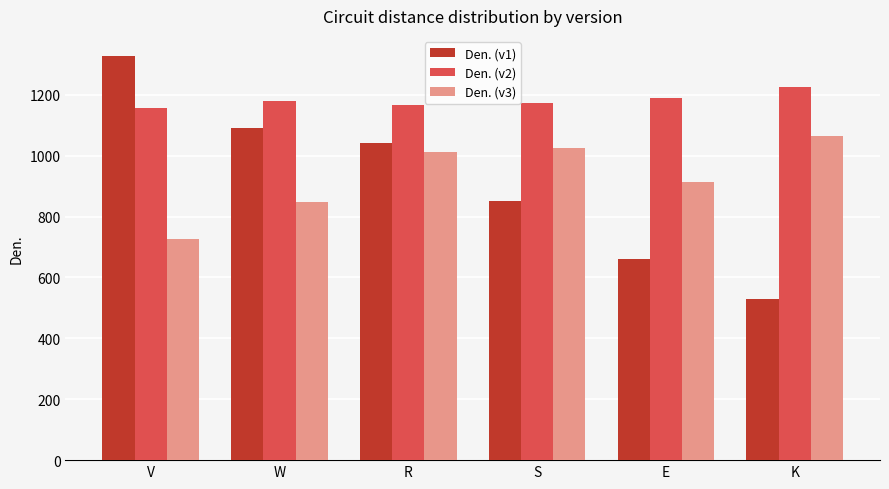

Reading left to right, list all the values displayed in this chart.

Den. (v1): 1327	1091	1041	850	662	529
Den. (v2): 1157	1181	1165	1173	1191	1225
Den. (v3): 725	849	1011	1026	913	1065